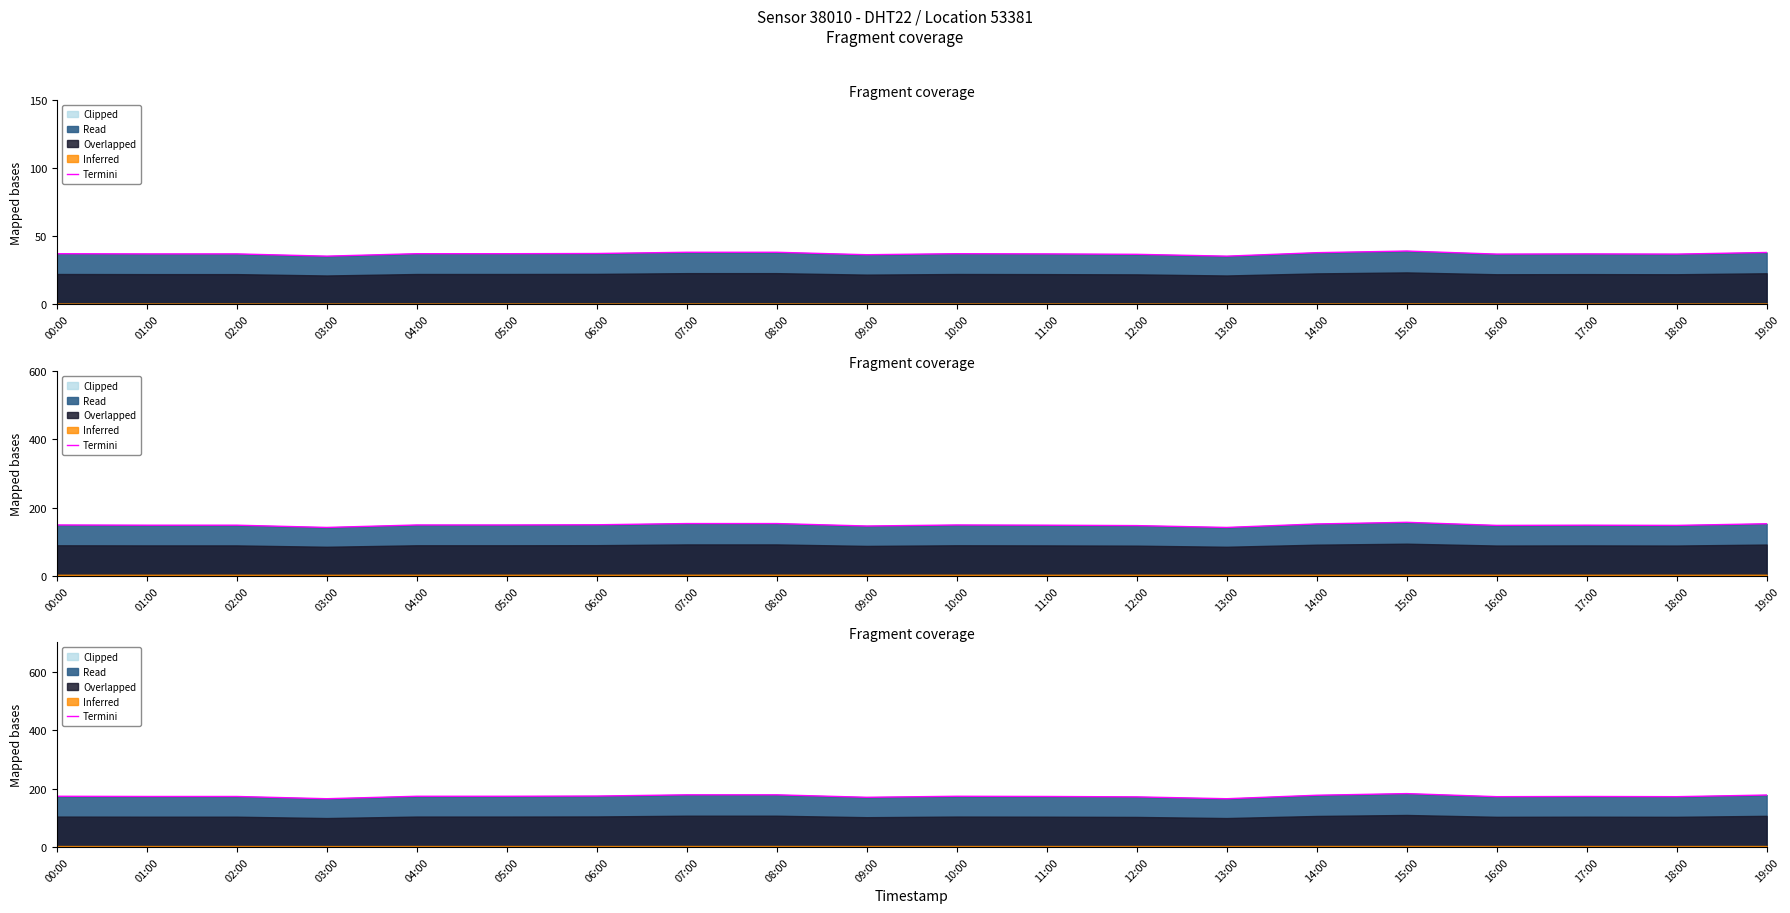

What is the greatest value displayed?

182.7